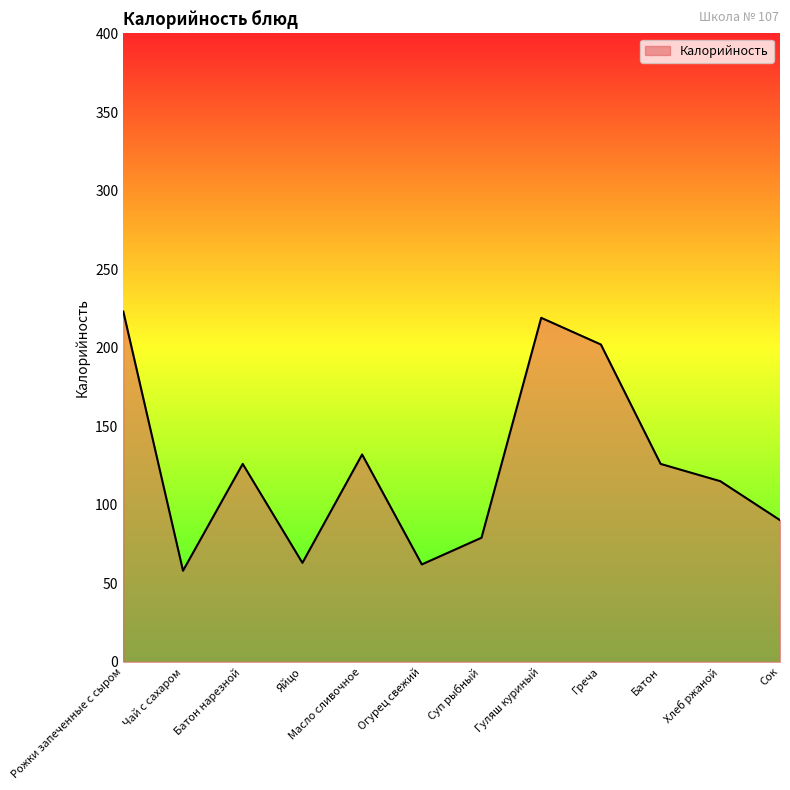

How many lines are shown in the chart?

1